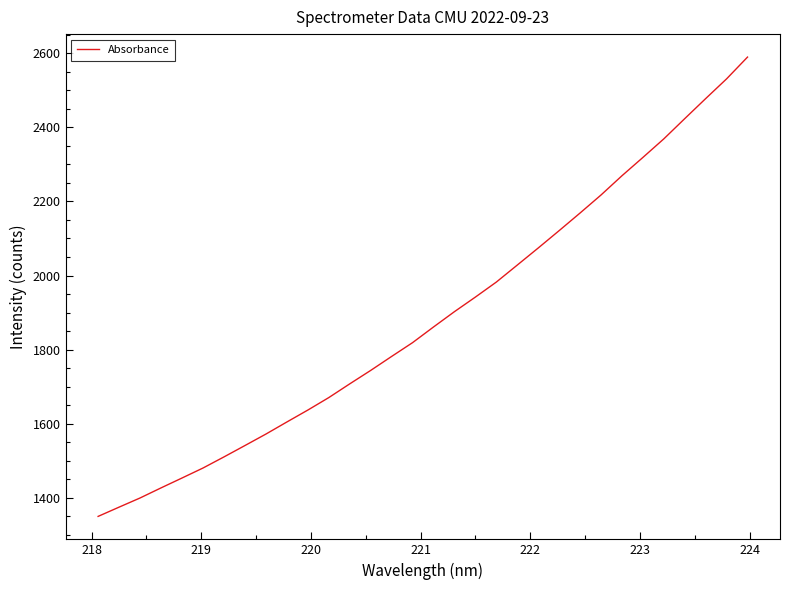

What is the maximum value shown in the chart?

2589.9